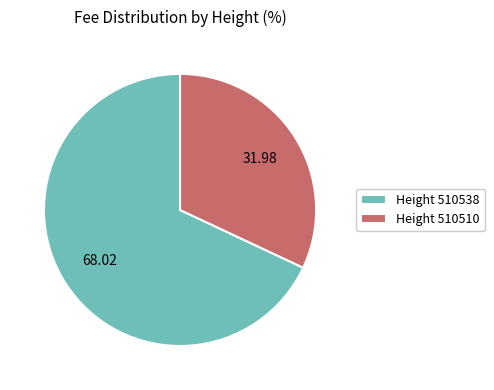

Which category accounts for the majority?

Height 510538